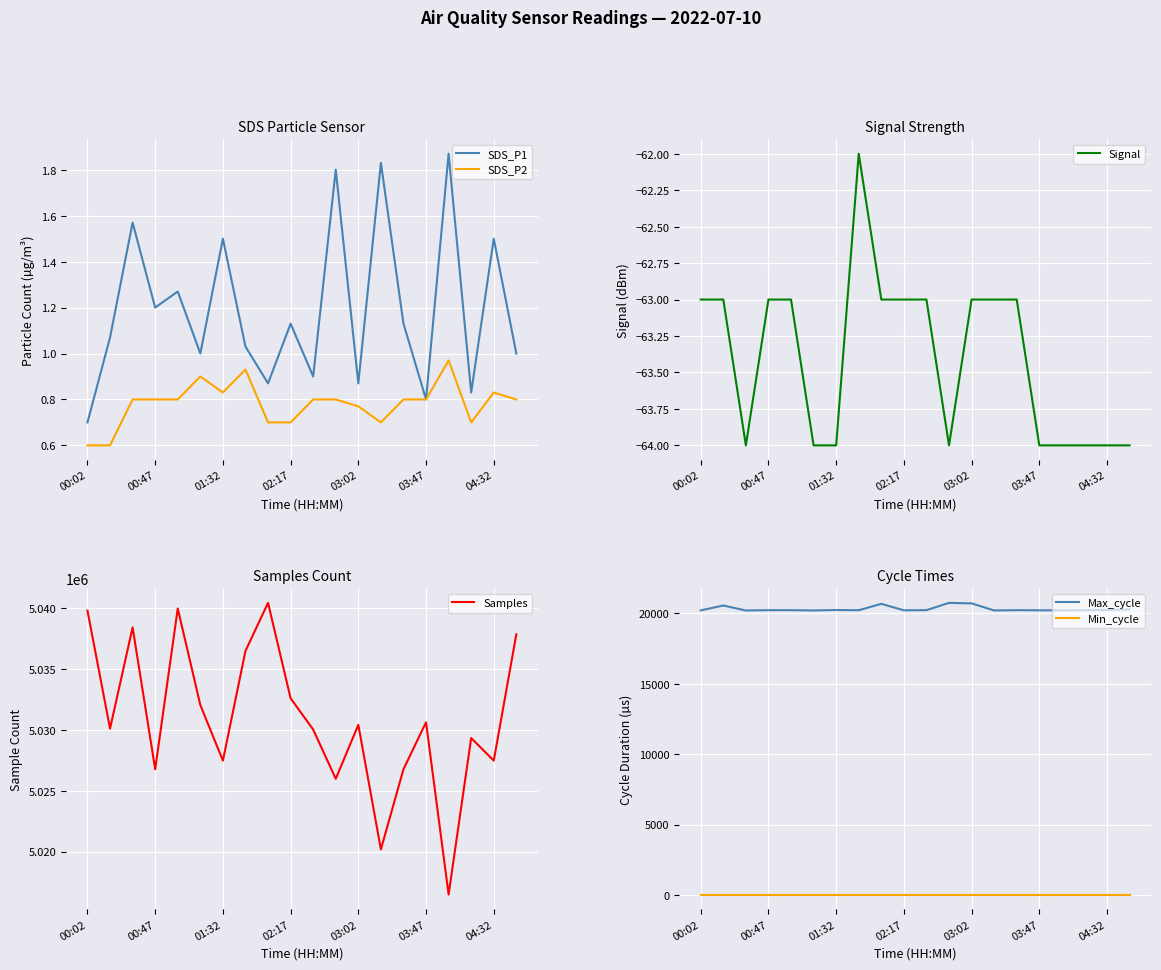

Which category has the lowest value in the SDS_P2 series?

00:02